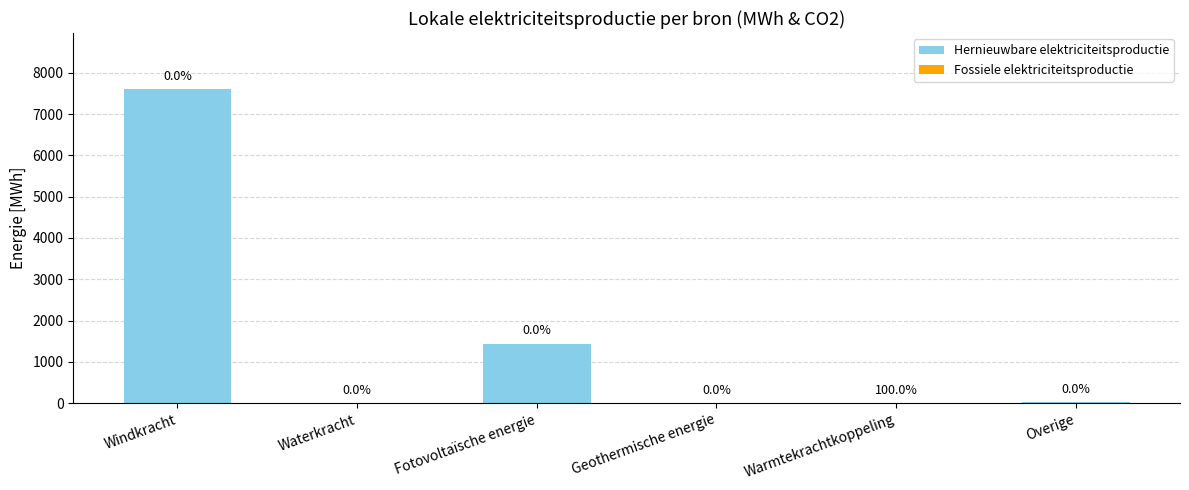

The Hernieuwbare elektriciteitsproductie series shows 1440.8 at Fotovoltaïsche energie. True or false?

True